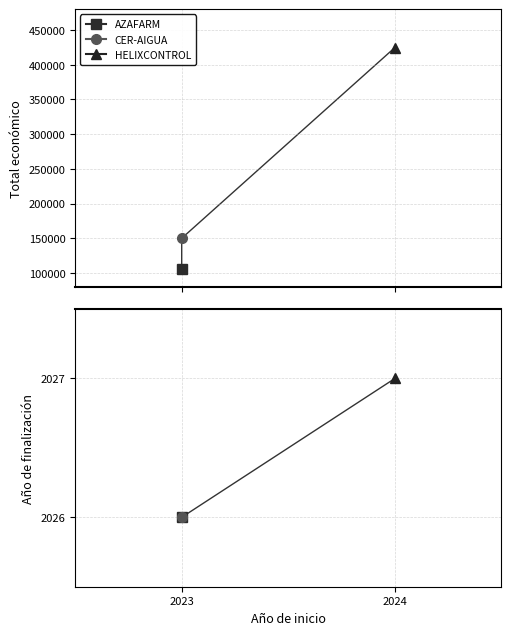

At 2024, list the series in order from smallest to largest.

Año de finalización, Total económico